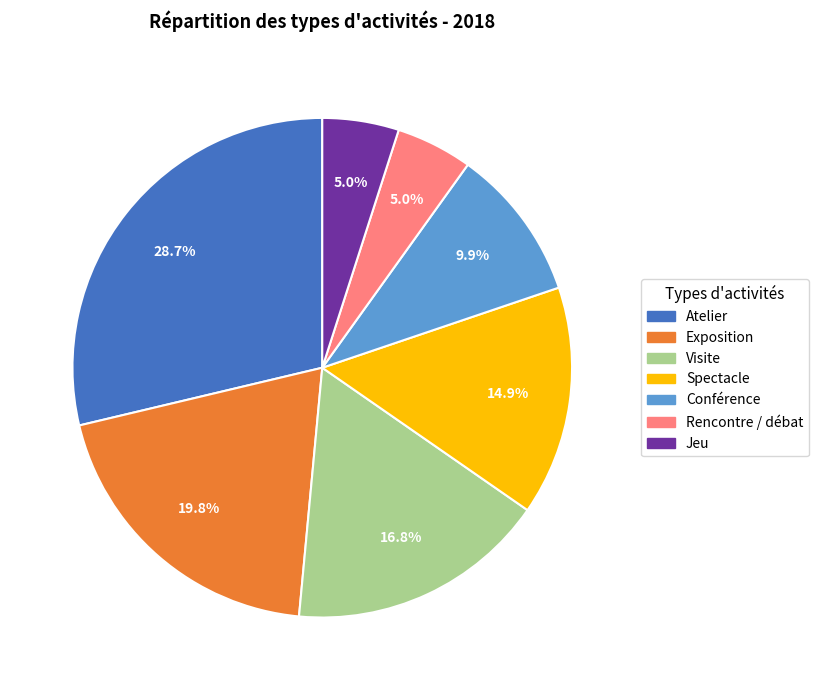

How many slices are in this pie chart?

7